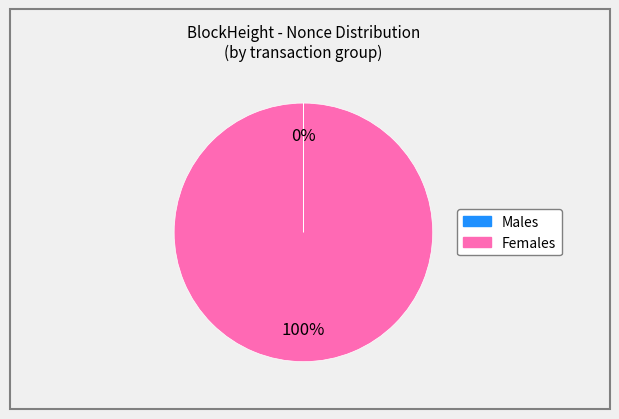

To the nearest percent, what is the difference between the largest and smallest slice percentages?

100%